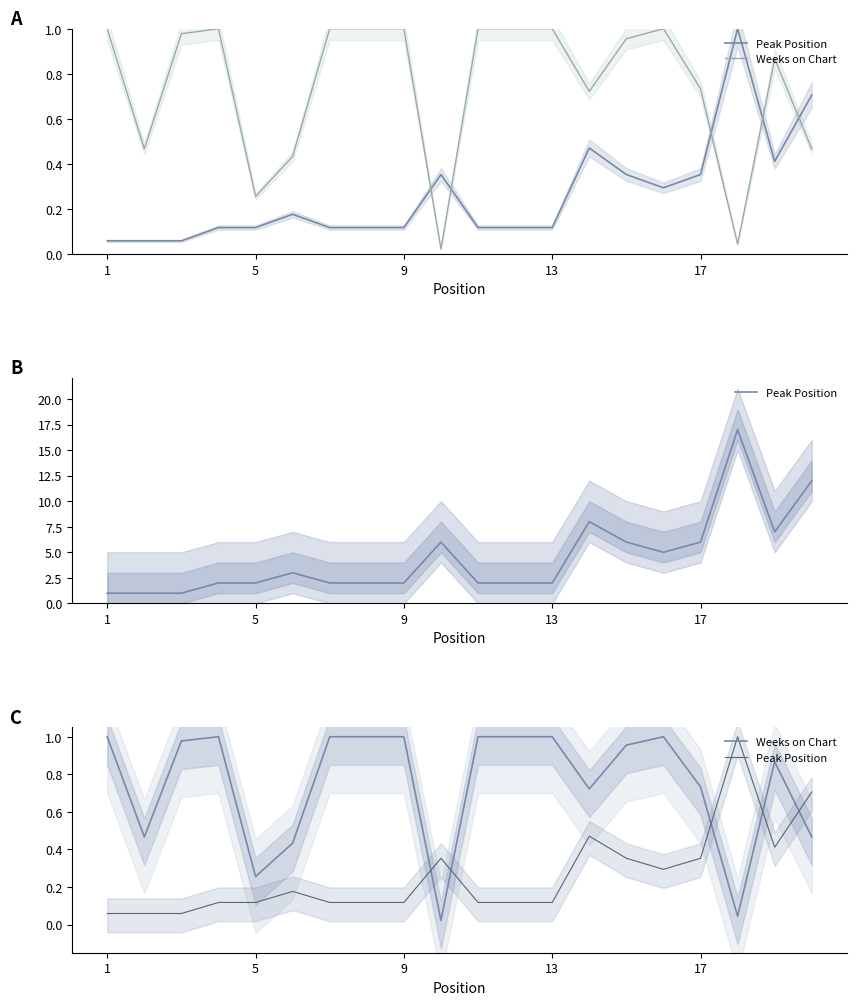

After their last crossing, which series has the higher values: Weeks on Chart or Peak Position?

Peak Position